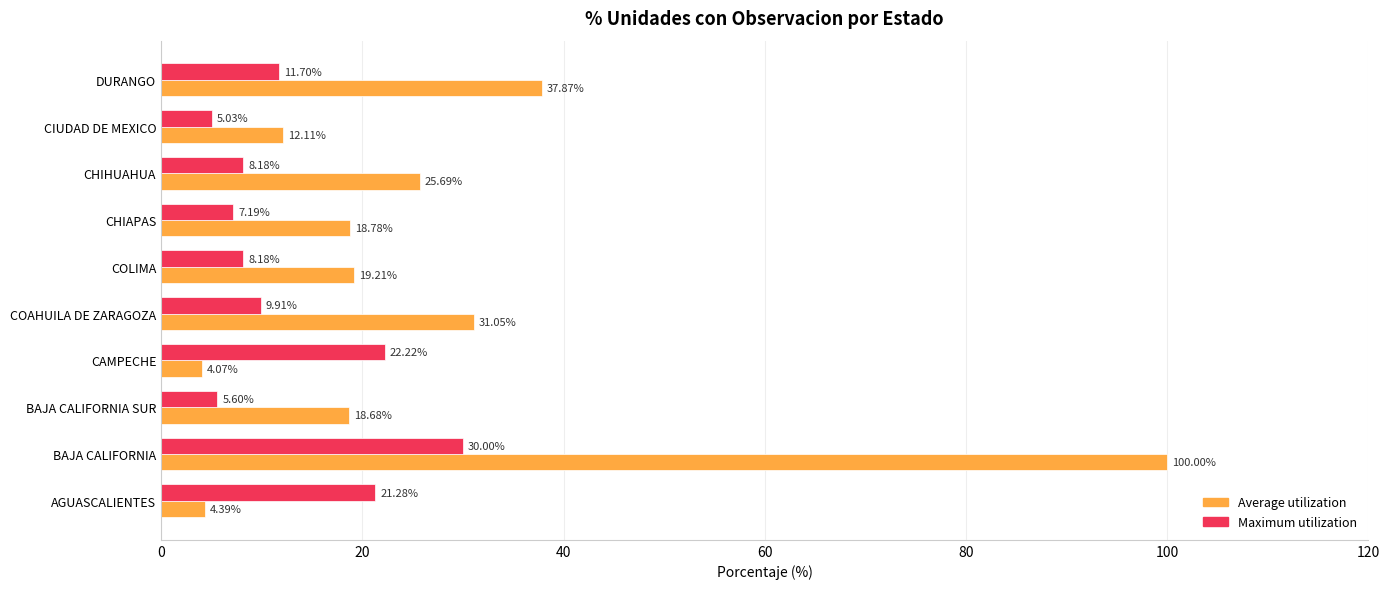

What is the difference between the Maximum utilization values at CHIAPAS and COLIMA?

1.0